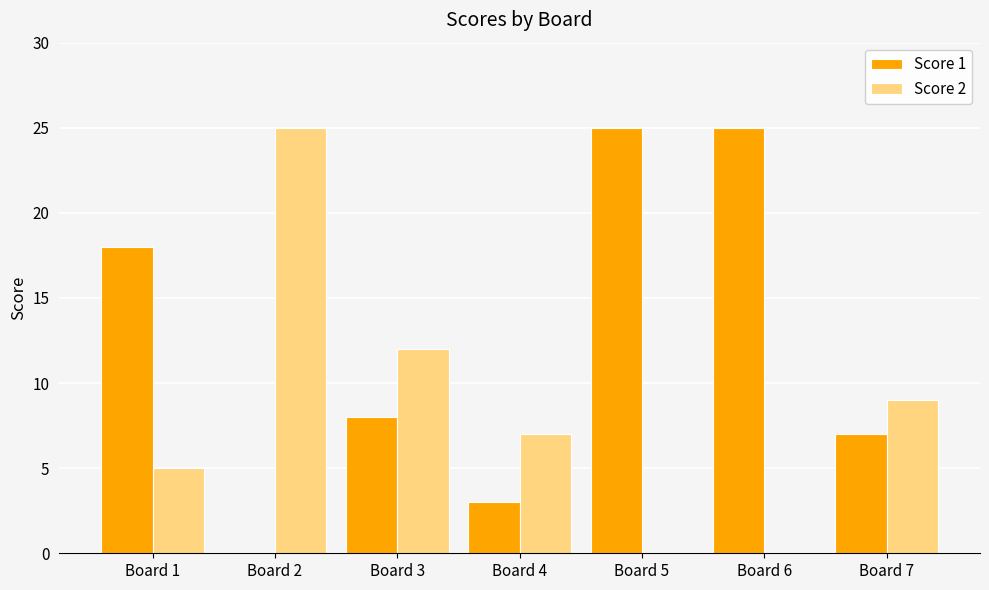

Between Board 5 and Board 7, which series saw the biggest shift?

Score 1